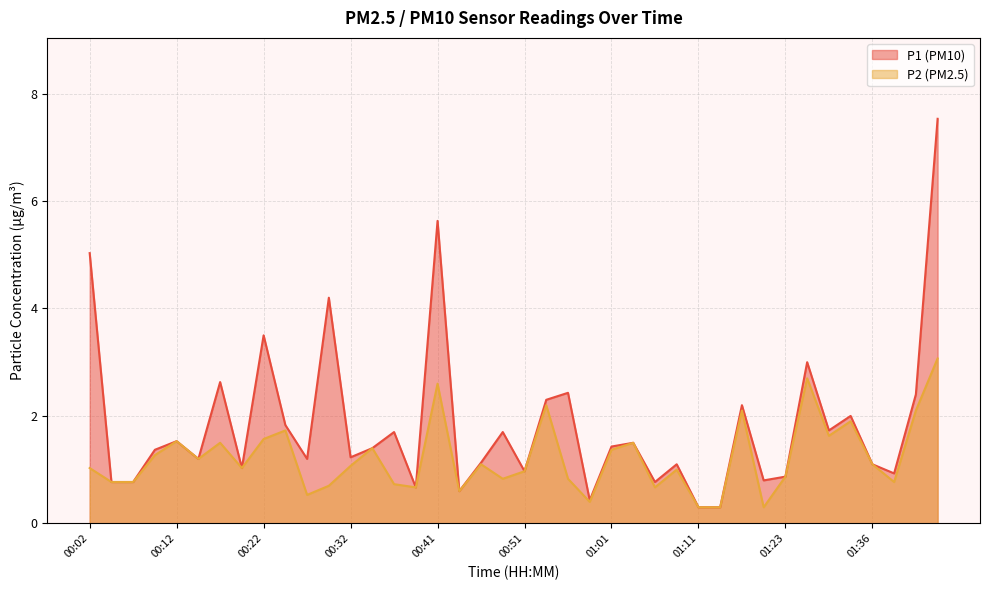

Where does the P2 line series first go above 1?

00:02